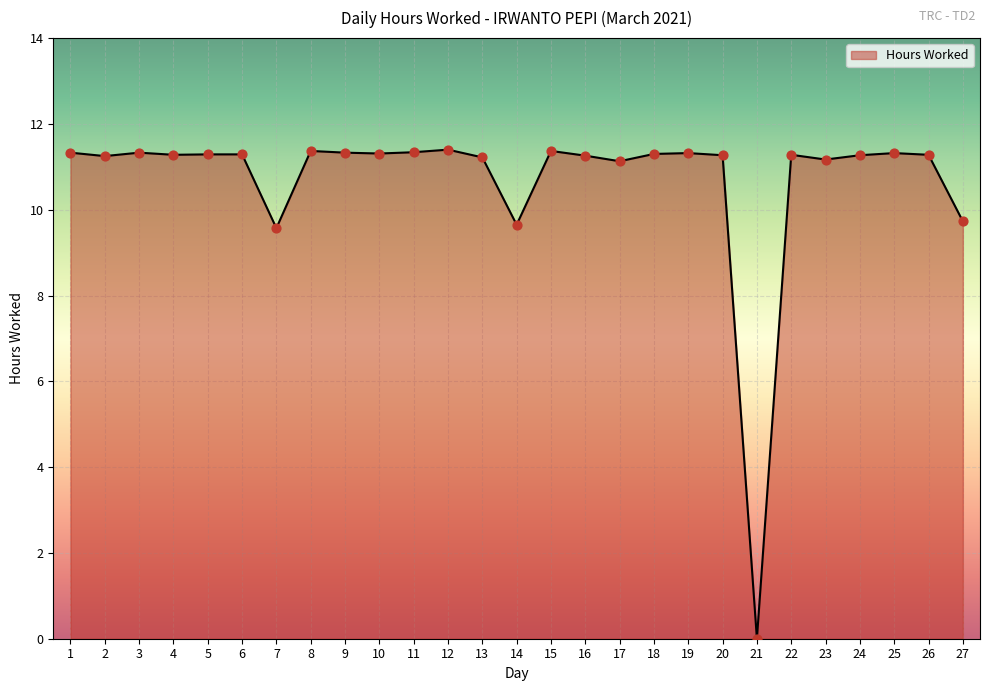

What is the change in value from 18 to 23?

-0.1